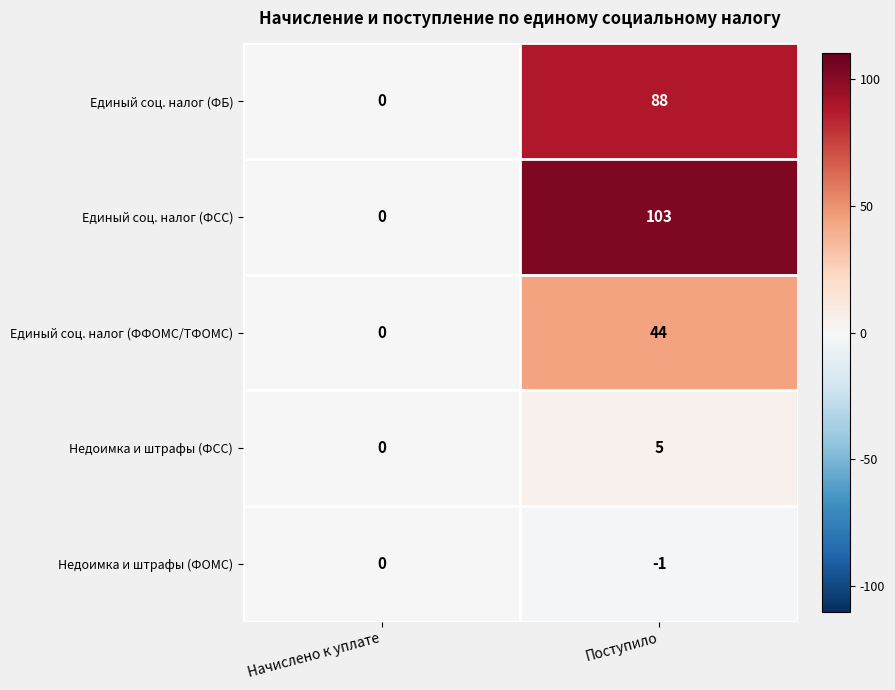

Between Начислено к уплате and Поступило, which series saw the biggest shift?

Единый соц. налог (ФСС)